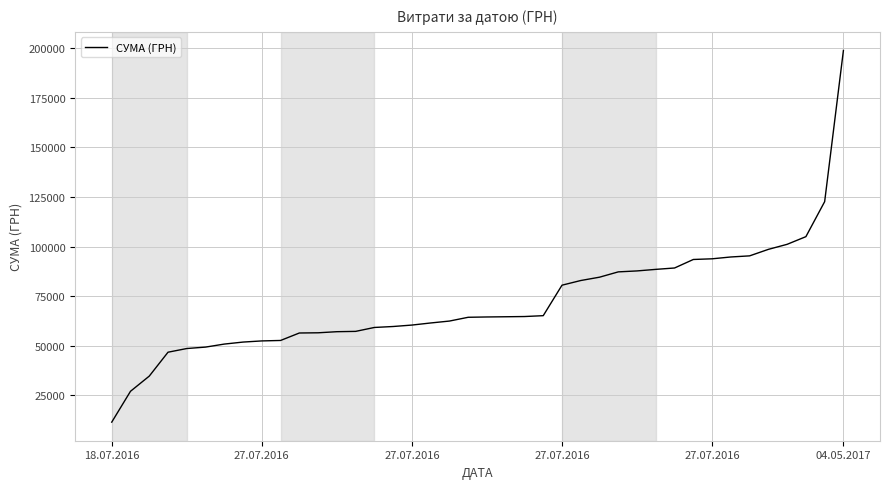

What is the smallest value displayed?

11553.0